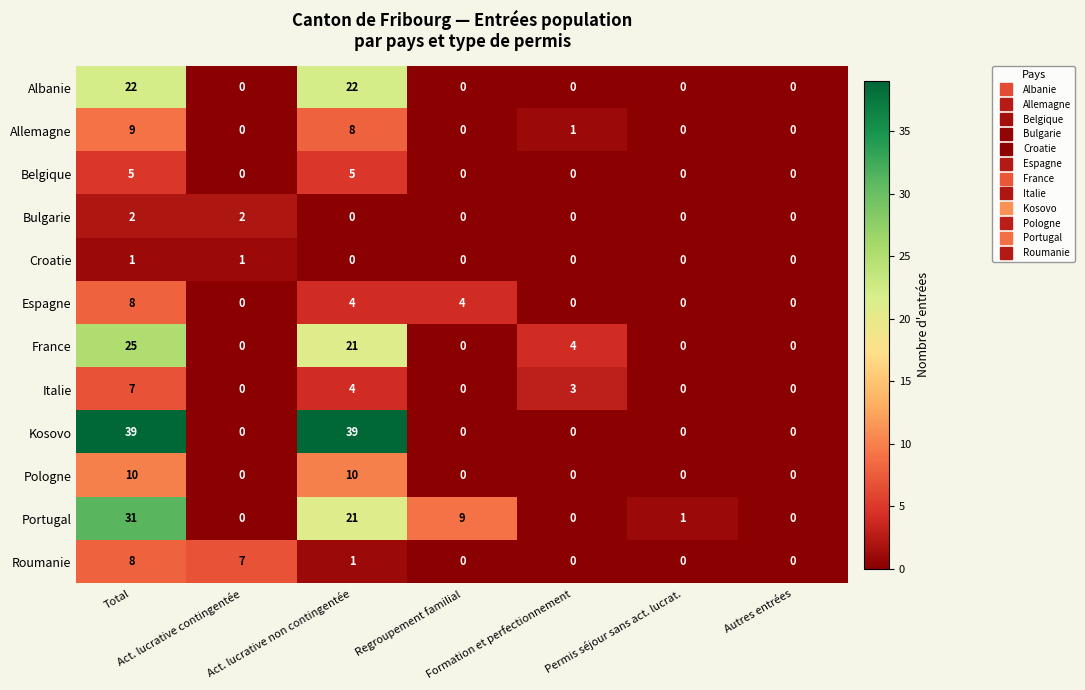

Which series has the widest spread of values?

Kosovo